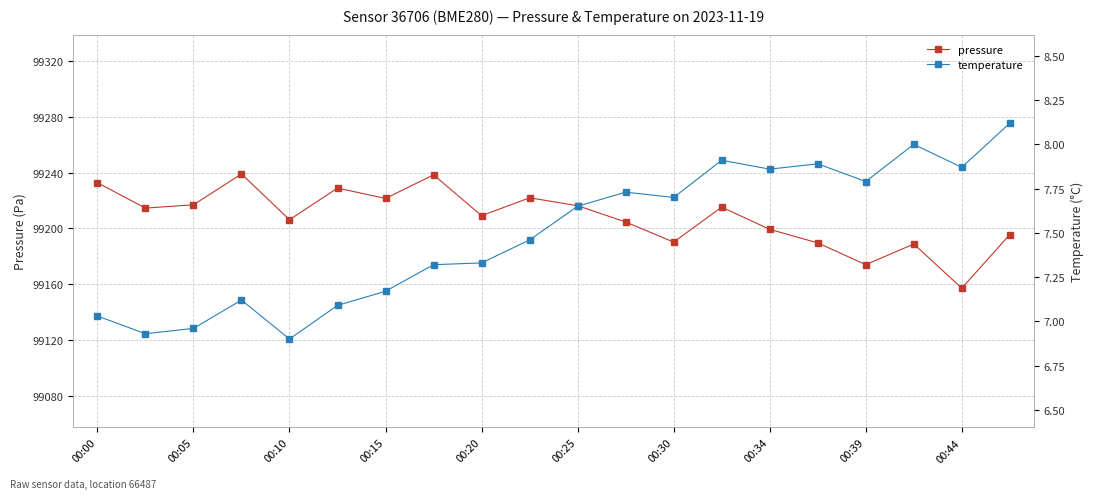

At how many categories does at least one series exceed 44007?

20